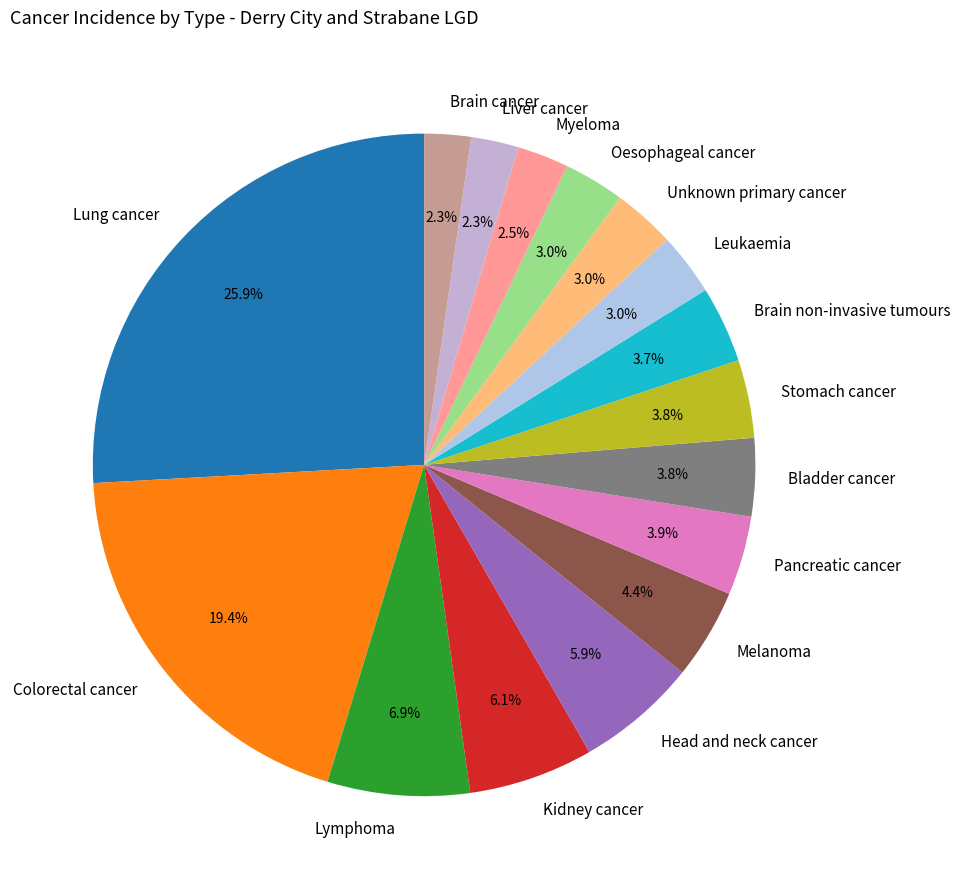

Count the number of slices in the pie.

16